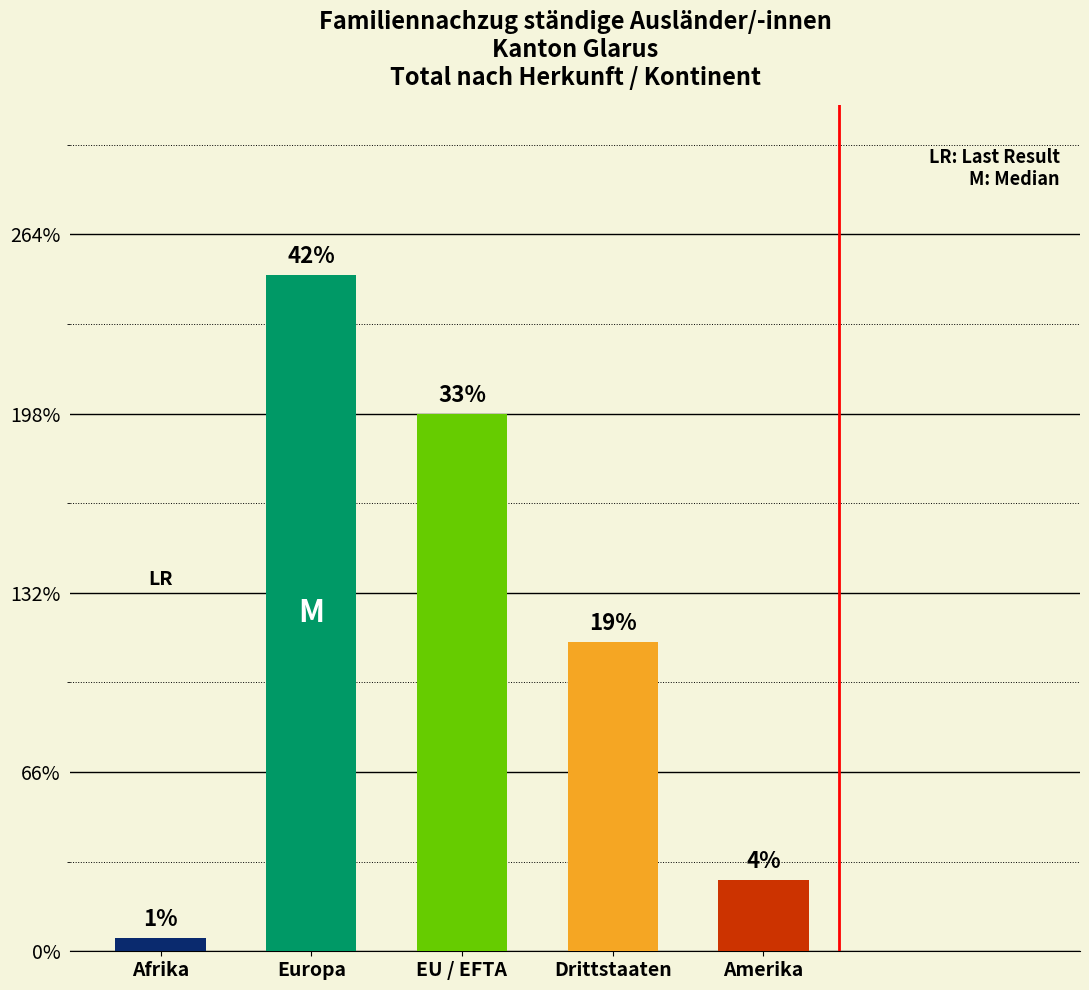

Are the bars grouped side by side (vs. stacked)?

No